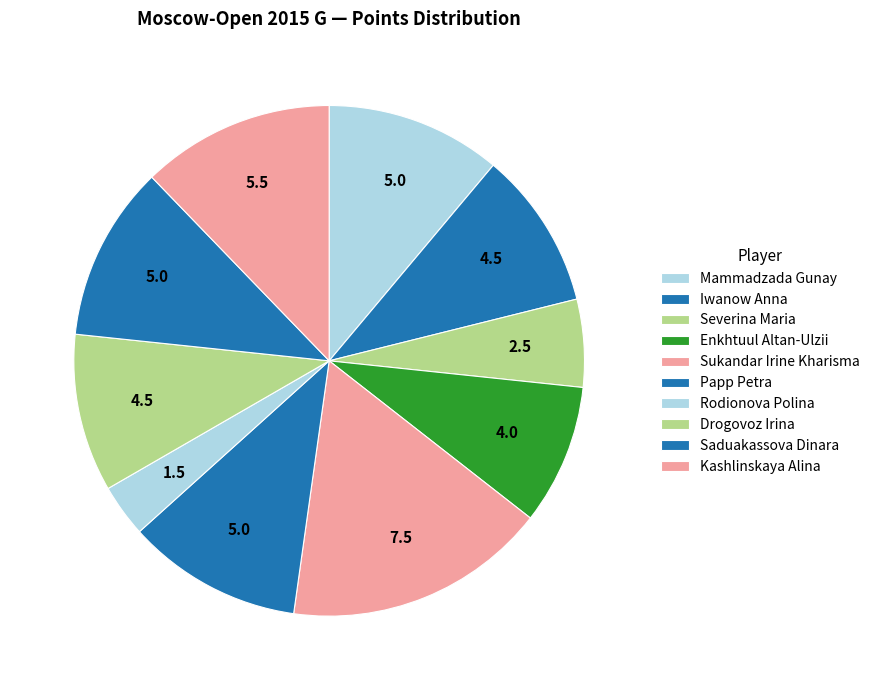

Is Enkhtuul Altan-Ulzii the majority of the pie?

No